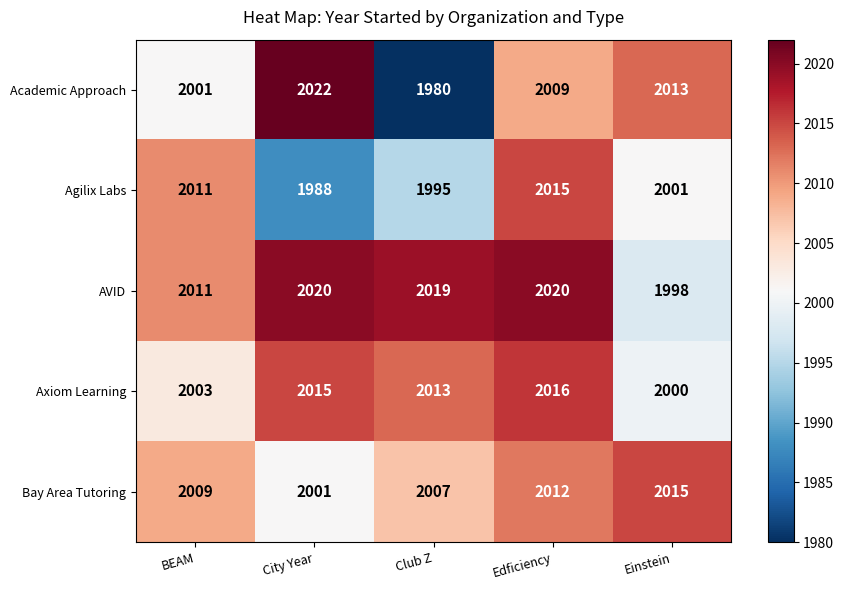

What is the sum of all Academic Approach values?

10025